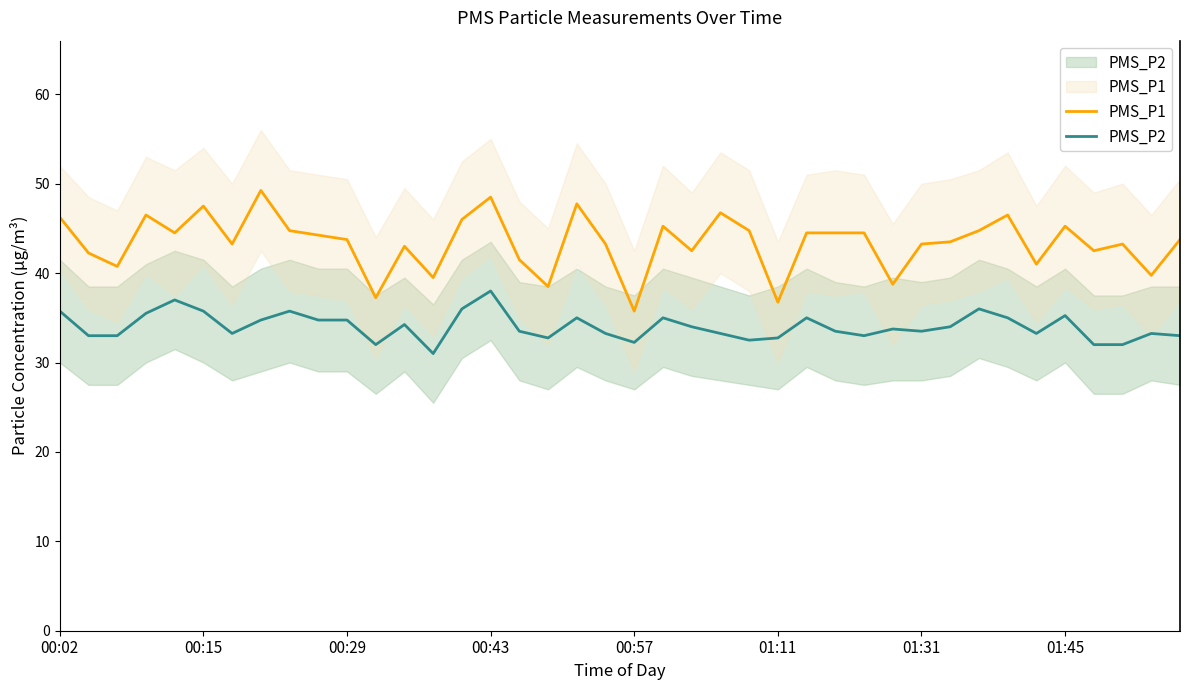

Does the chart have visible grid lines?

No